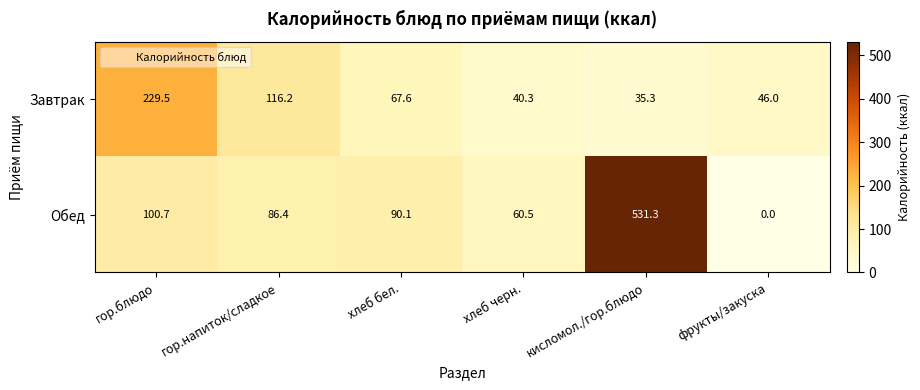

Is it true that Обед equals 18.7 at гор.напиток/сладкое?

False